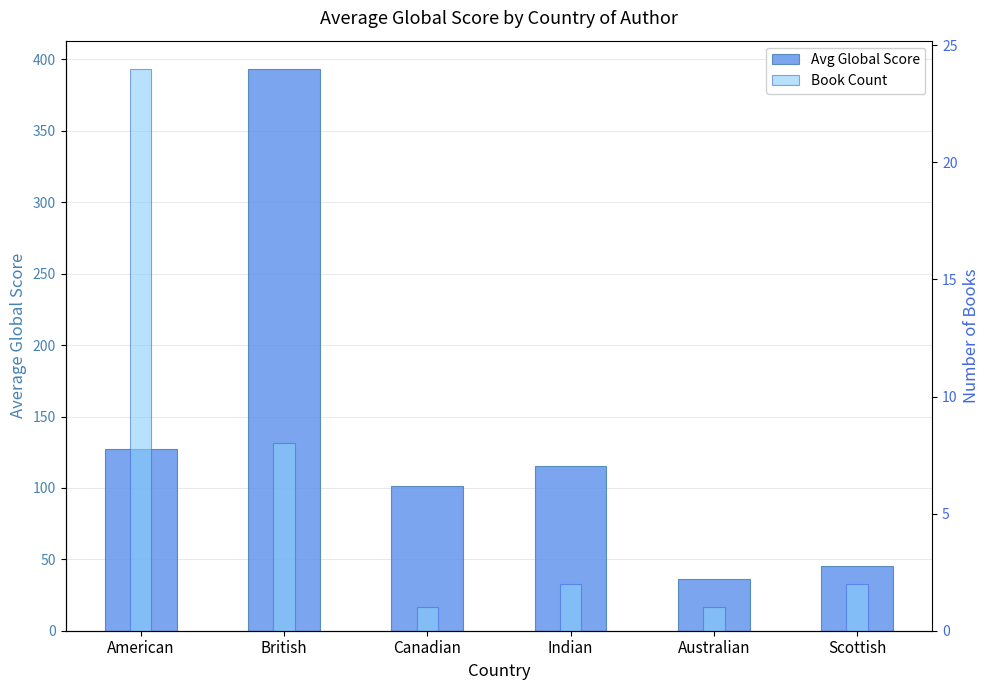

The value of Avg Global Score at Canadian is 101.0. True or false?

True